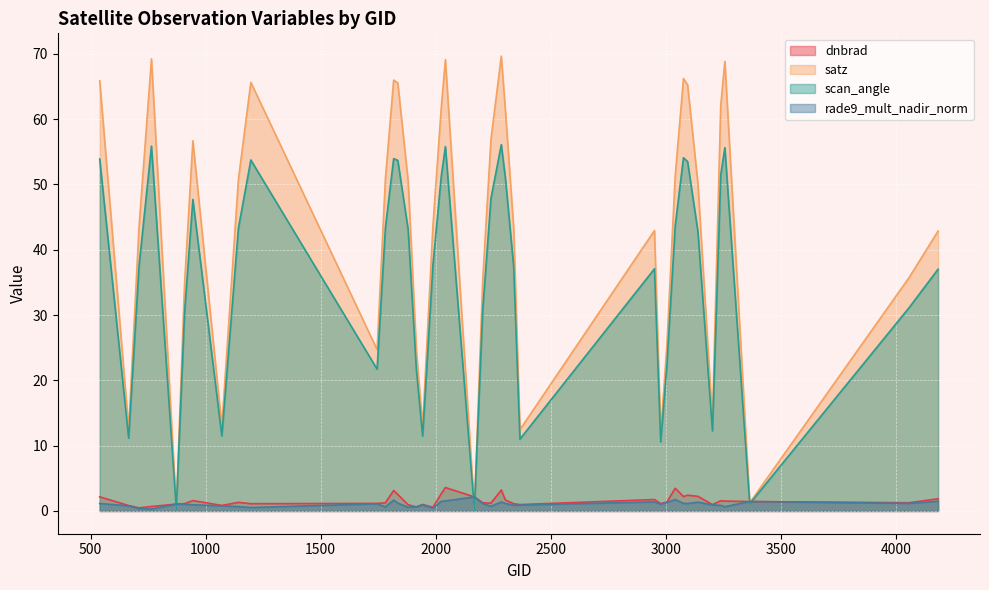

How many interior local valleys does the satz series have?

10